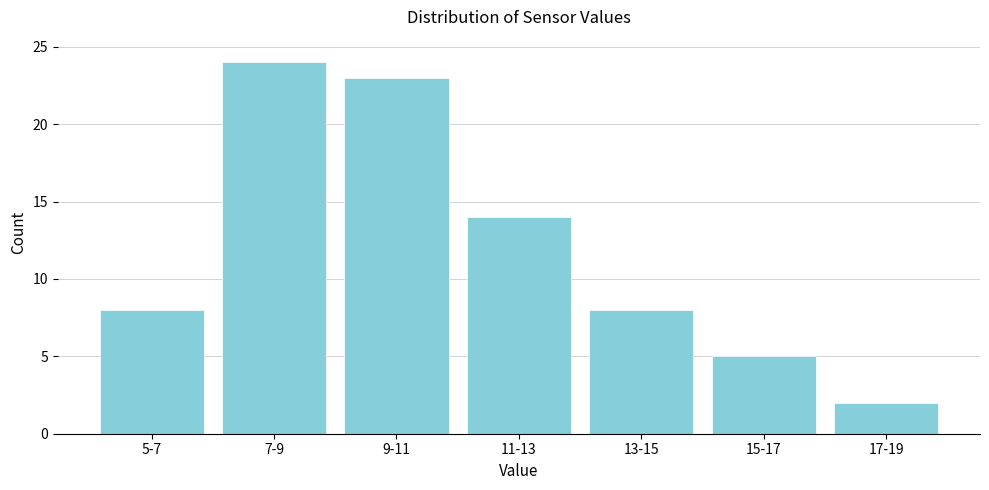

Reading left to right, extract all data points from this chart.

8	24	23	14	8	5	2